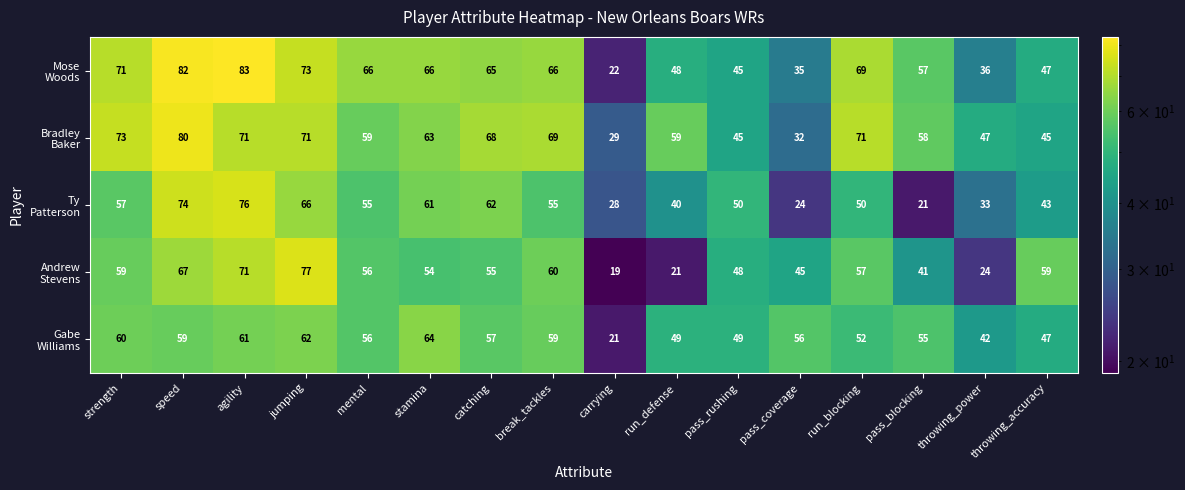

At how many categories does at least one series exceed 25?

16